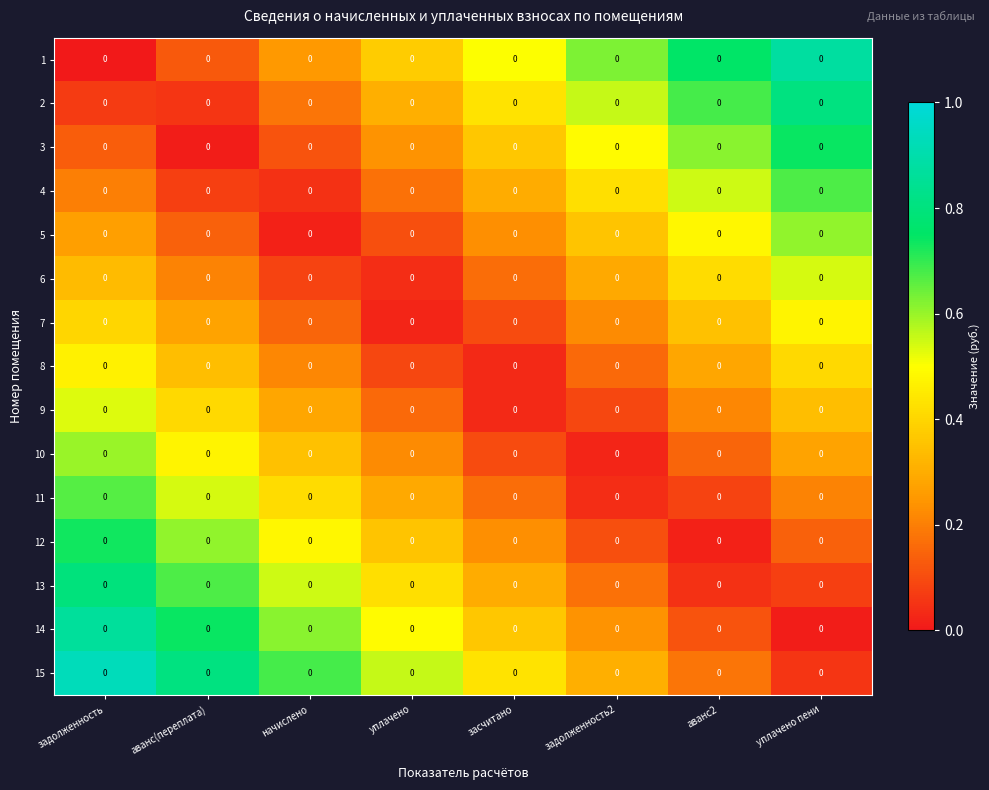

Which category has the lowest value in the 5 series?

начислено